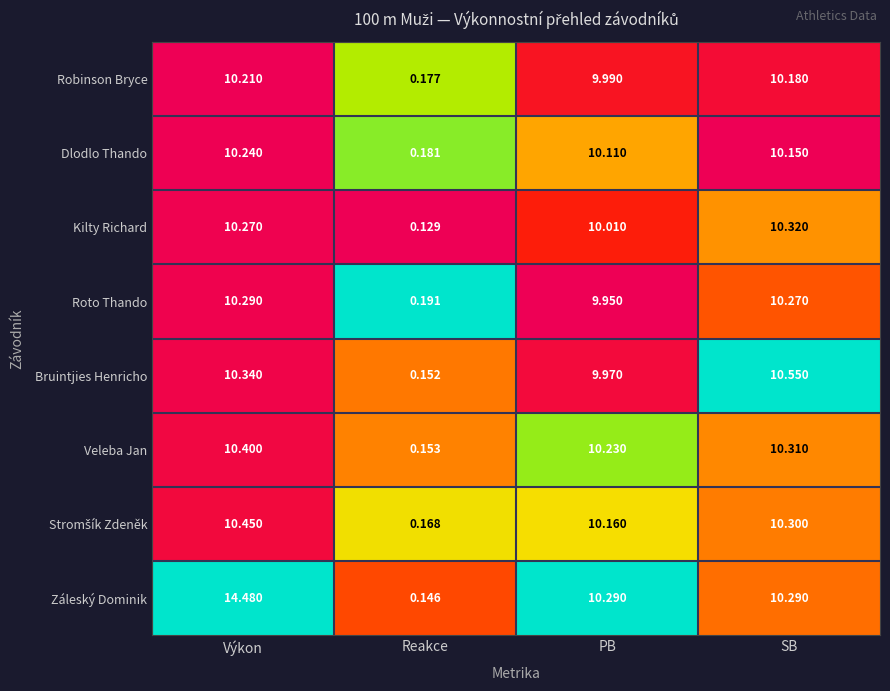

At which category does the chart reach its minimum across all series?

Reakce